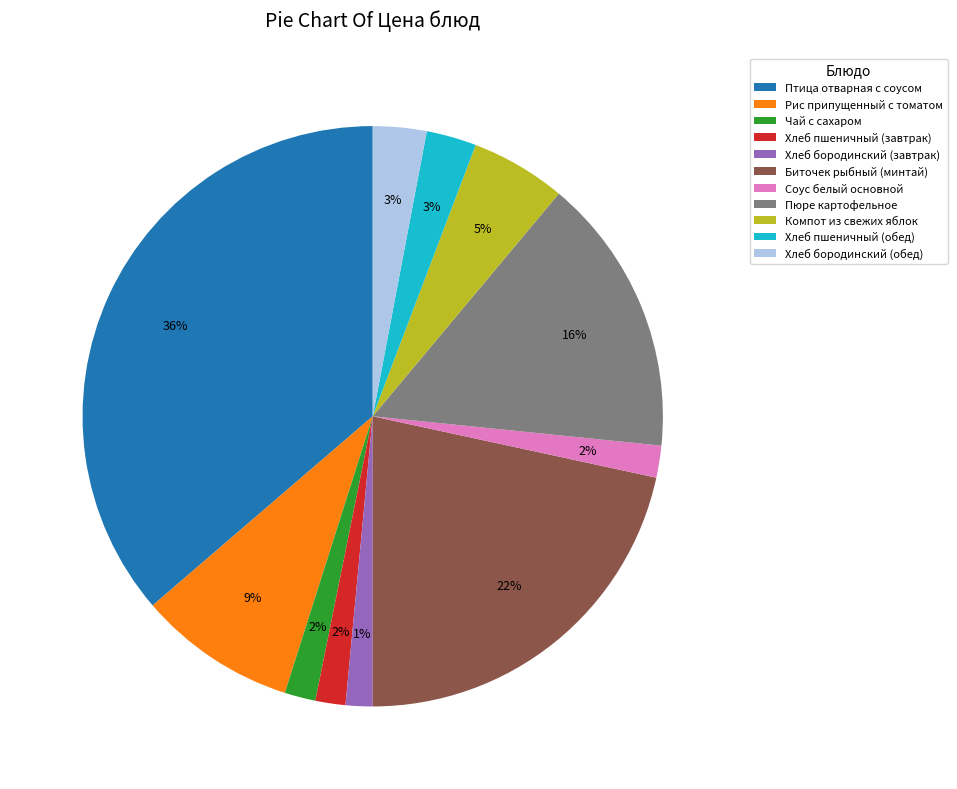

What percentage is the Рис припущенный с томатом slice, to the nearest percent?

9%